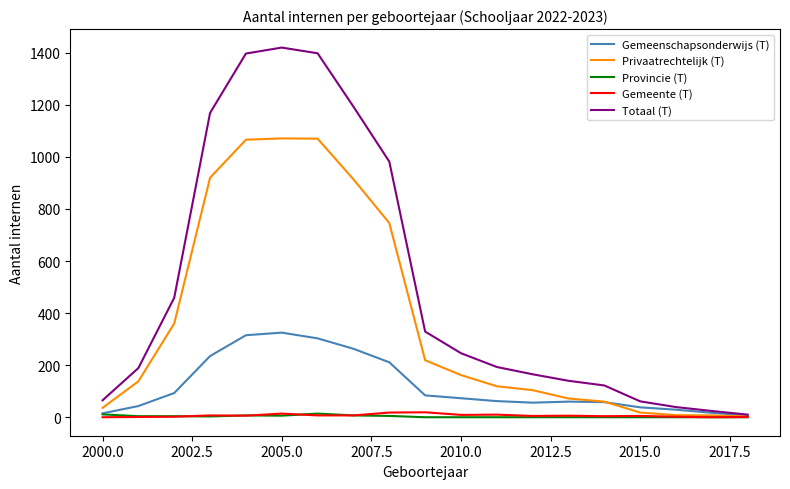

Which series has the widest spread of values?

Totaal (T)